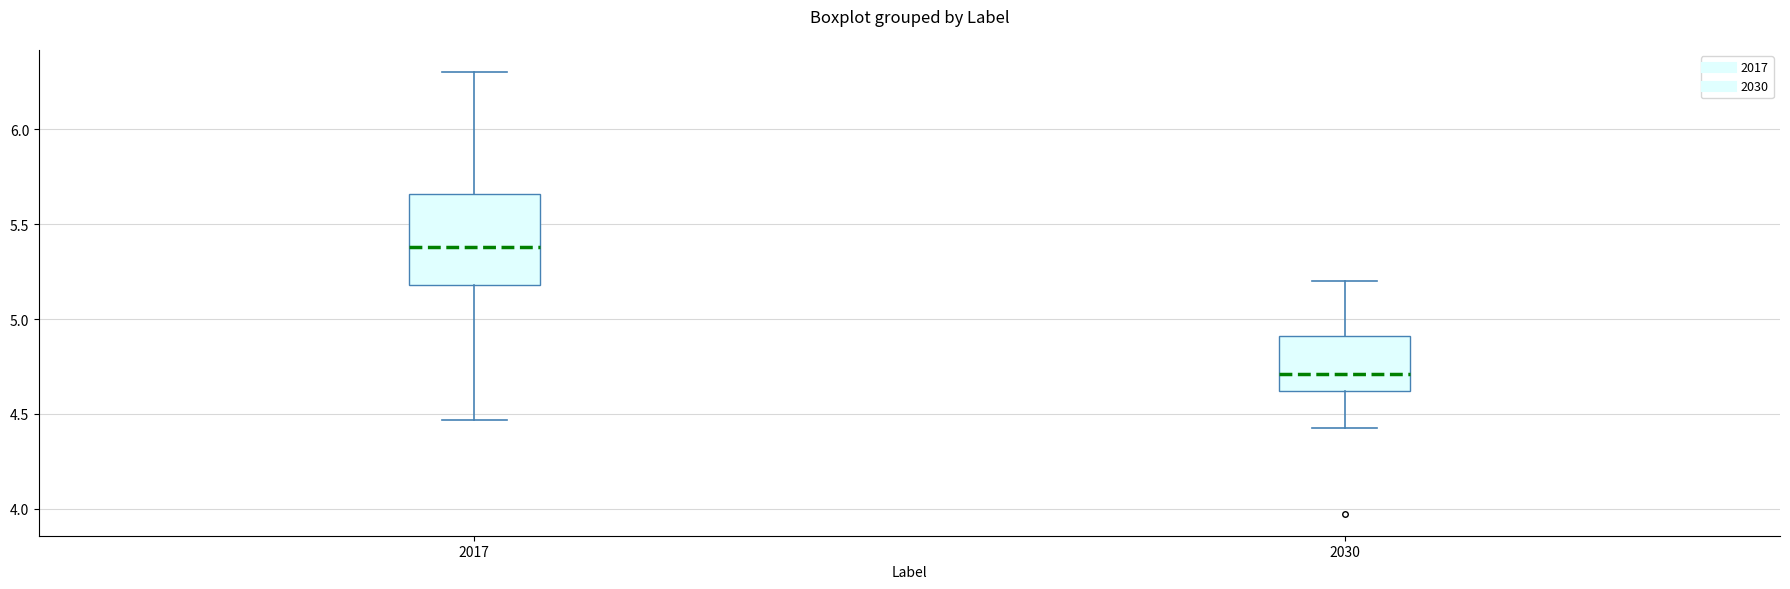

Where does the upper whisker of the box at x = 2017 end on the y-axis? The values are not printed on the chart, so give them approximately, as read against the axis.

6.30